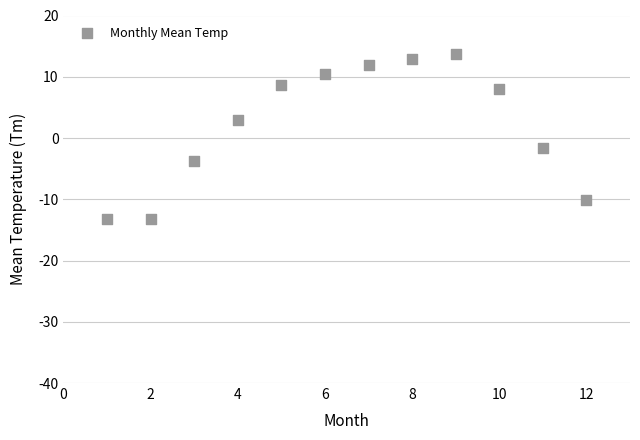

What is the range of Y values (max minus min)?

27.0